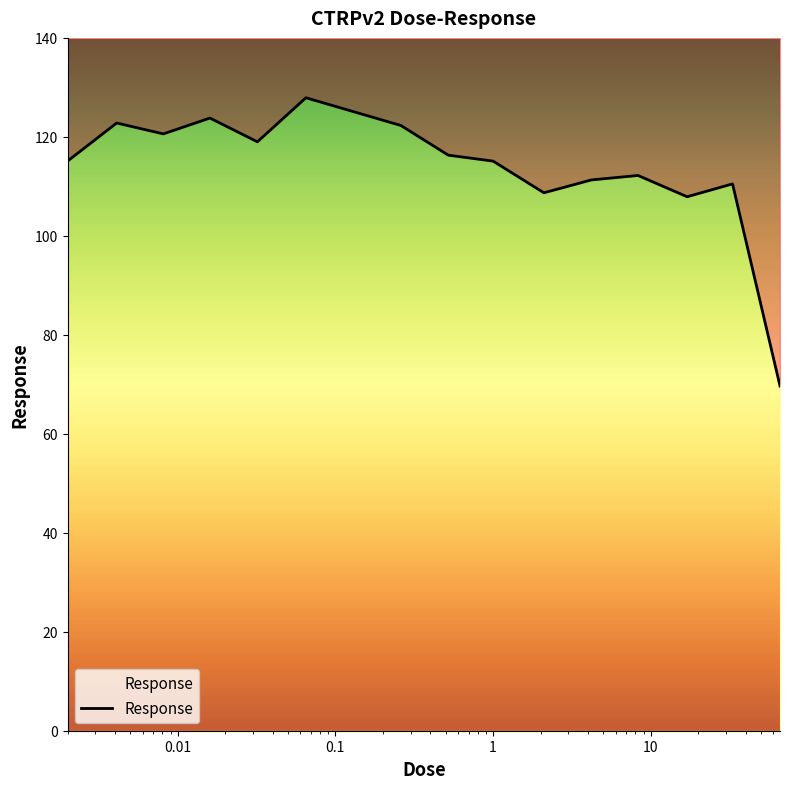

How many lines are shown in the chart?

1